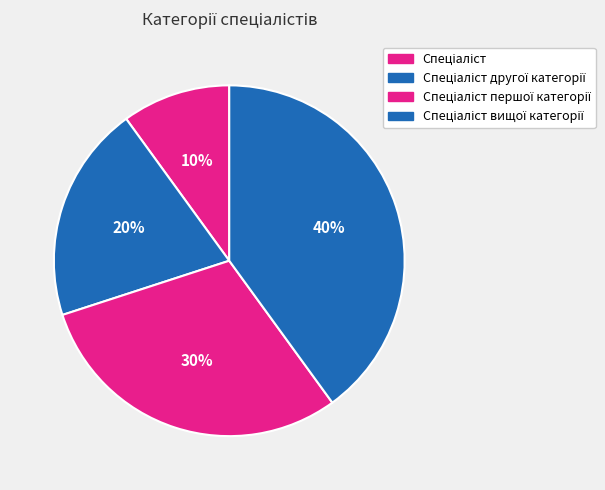

Does any single category account for the majority?

No